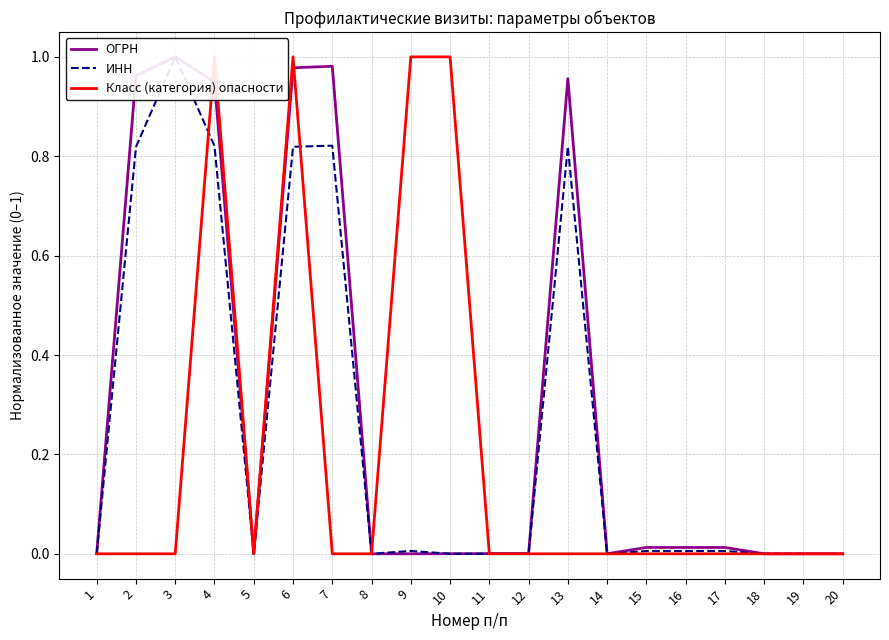

Which series changed the most between 5 and 16?

ОГРН